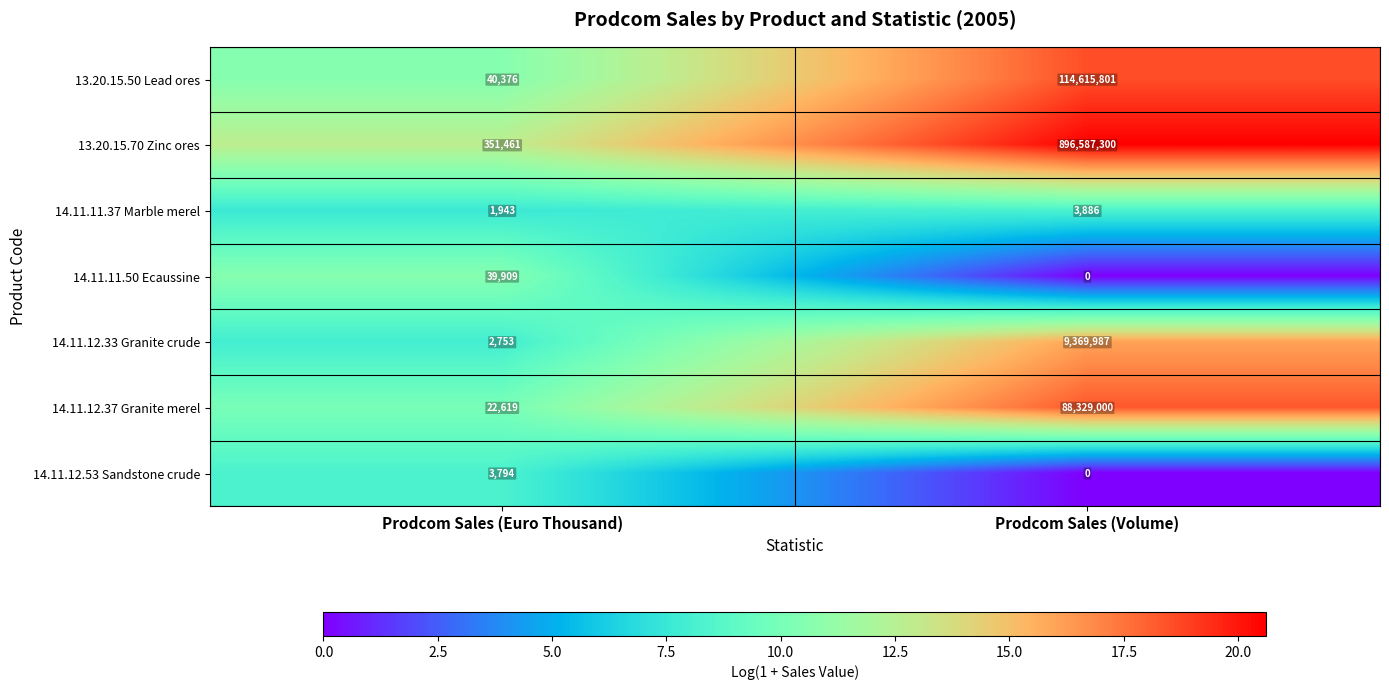

What is the difference between the highest and lowest values at Prodcom Sales (Euro Thousand)?

349518